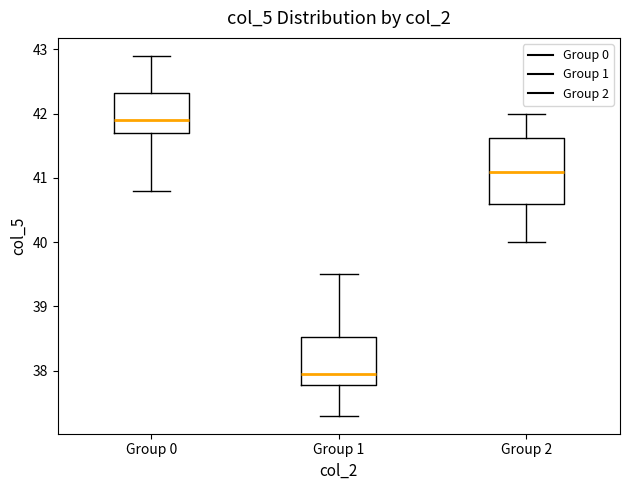

Where does the upper whisker of the box for Group 2 end on the y-axis? The values are not printed on the chart, so give them approximately, as read against the axis.

42.0